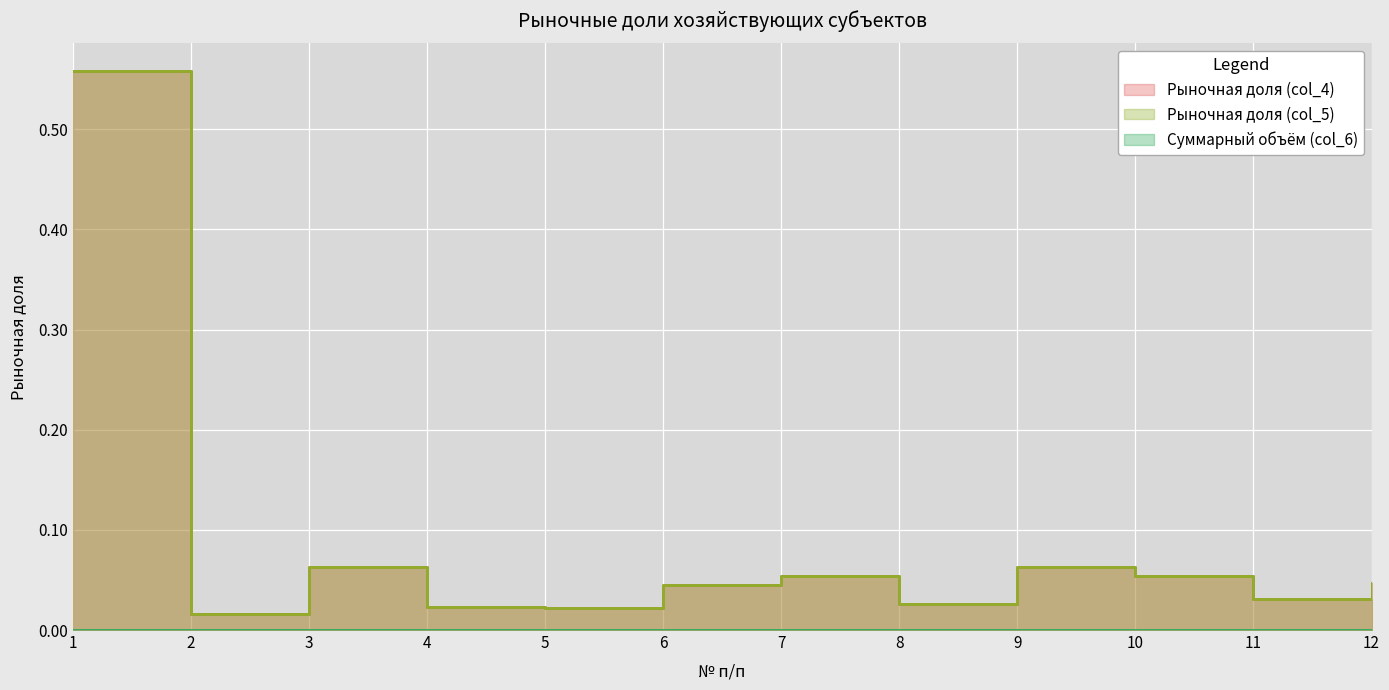

The col_5 series shows 0.0 at 5. True or false?

True